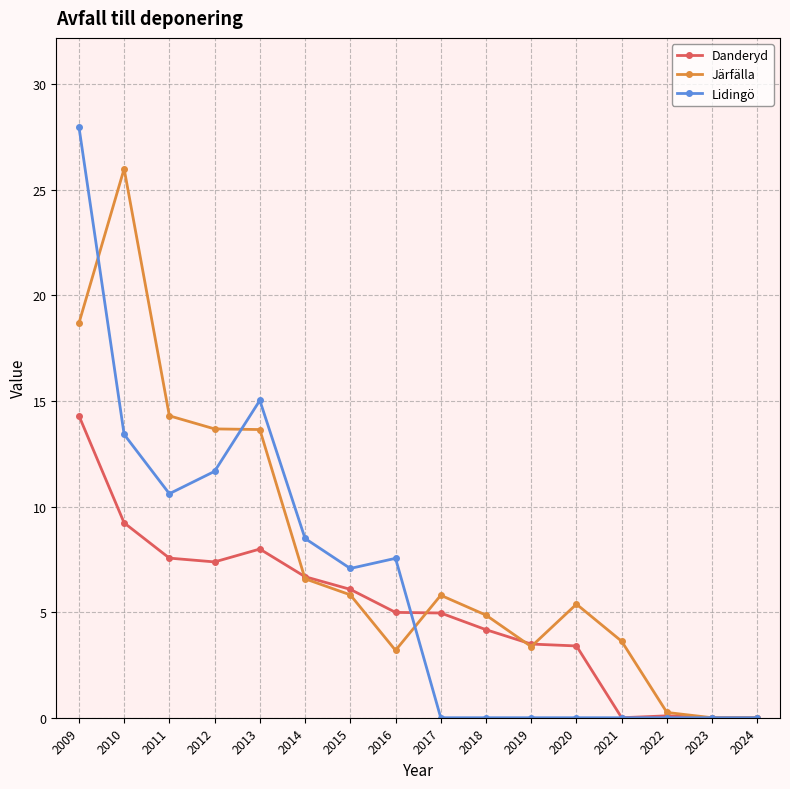

Where is Lidingö nearest to the value 14?

2010